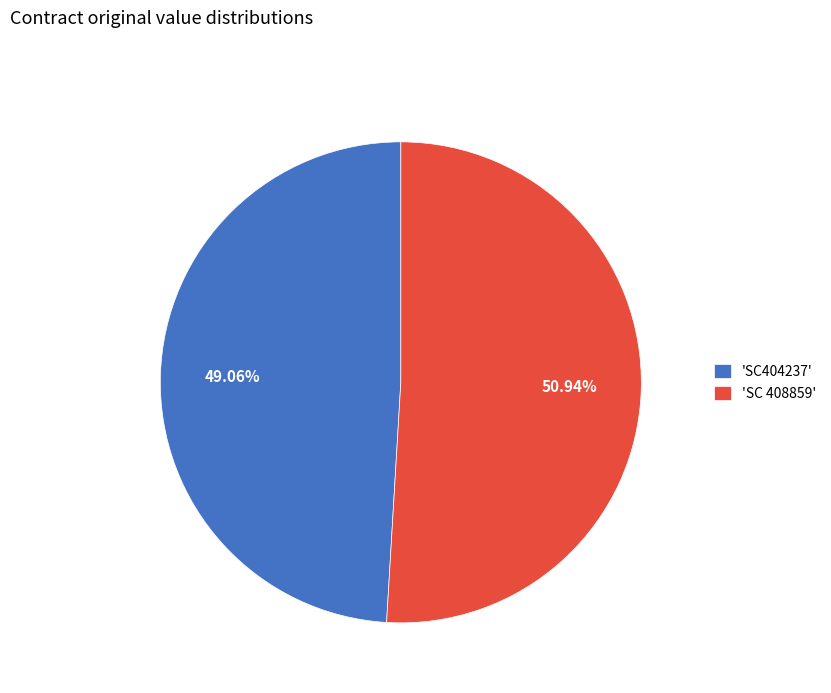

How many segments does this pie chart have?

2